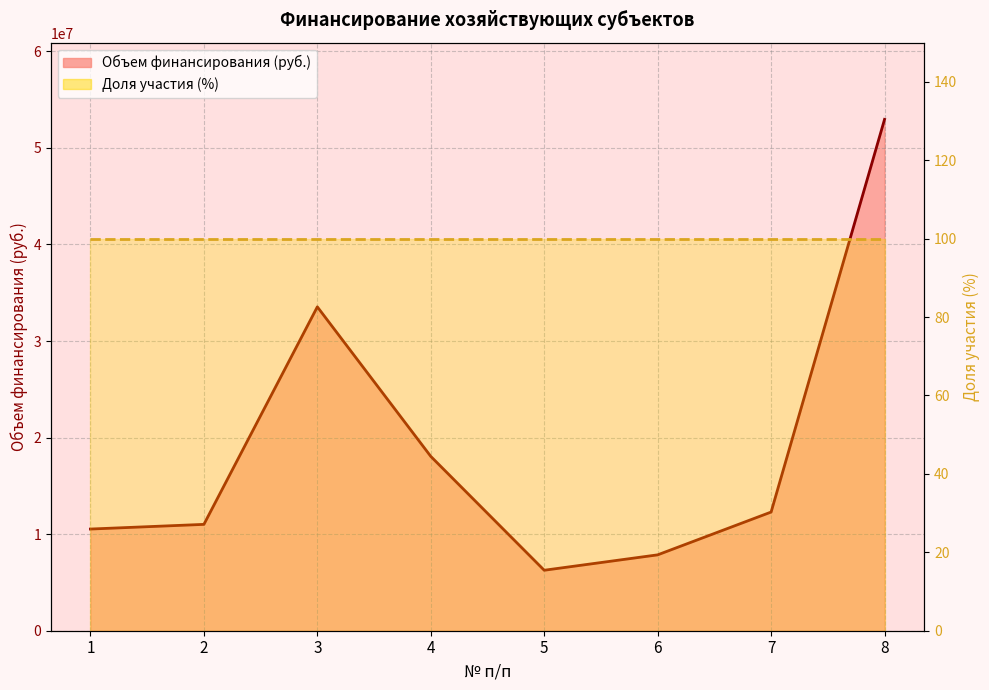

What is the sum of all values?

152500333.2